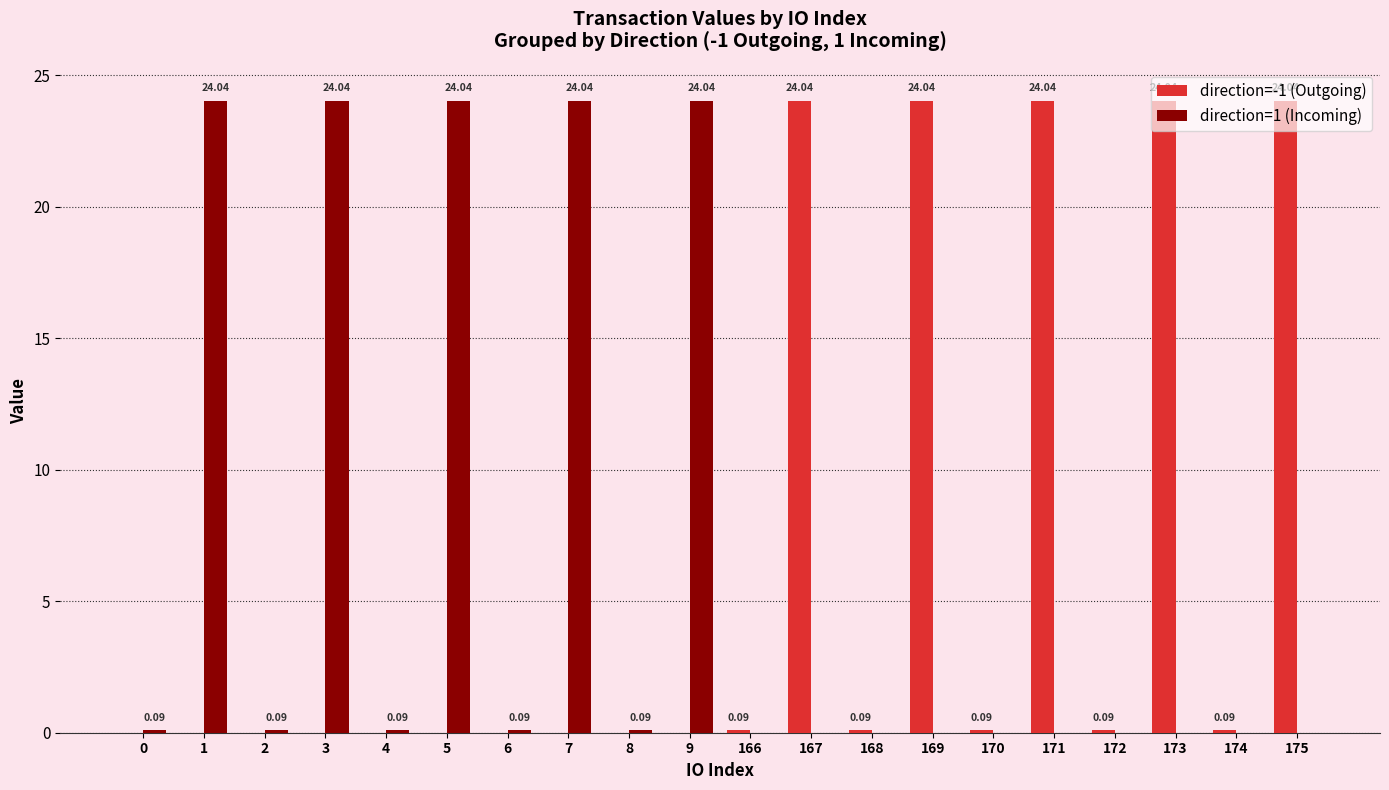

What is the total value across all series at 173?

24.0